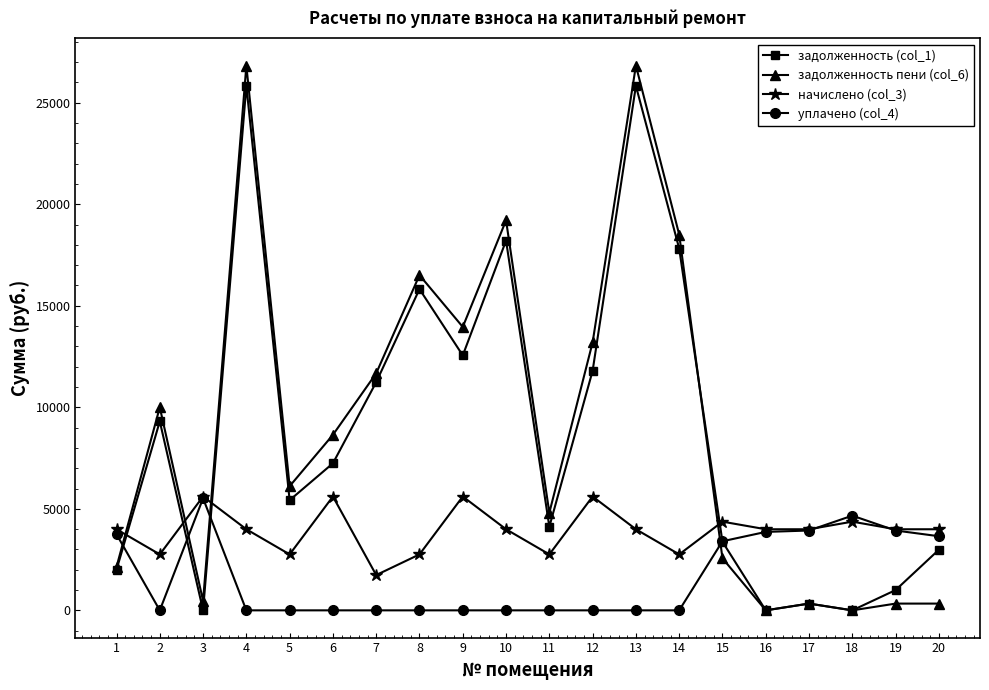

What is the maximum value shown in the chart?

26827.0